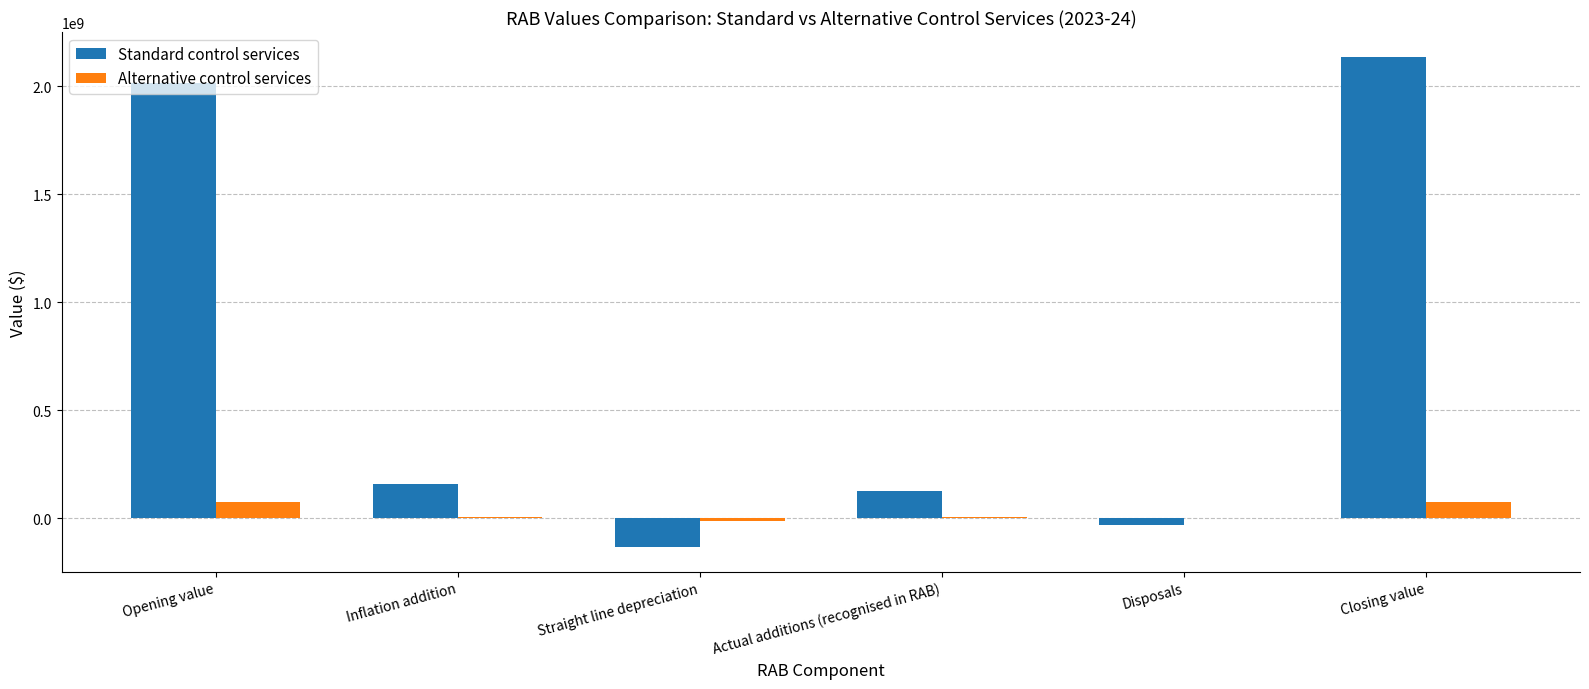

The Standard control services series shows 2137326738 at Closing value. True or false?

True